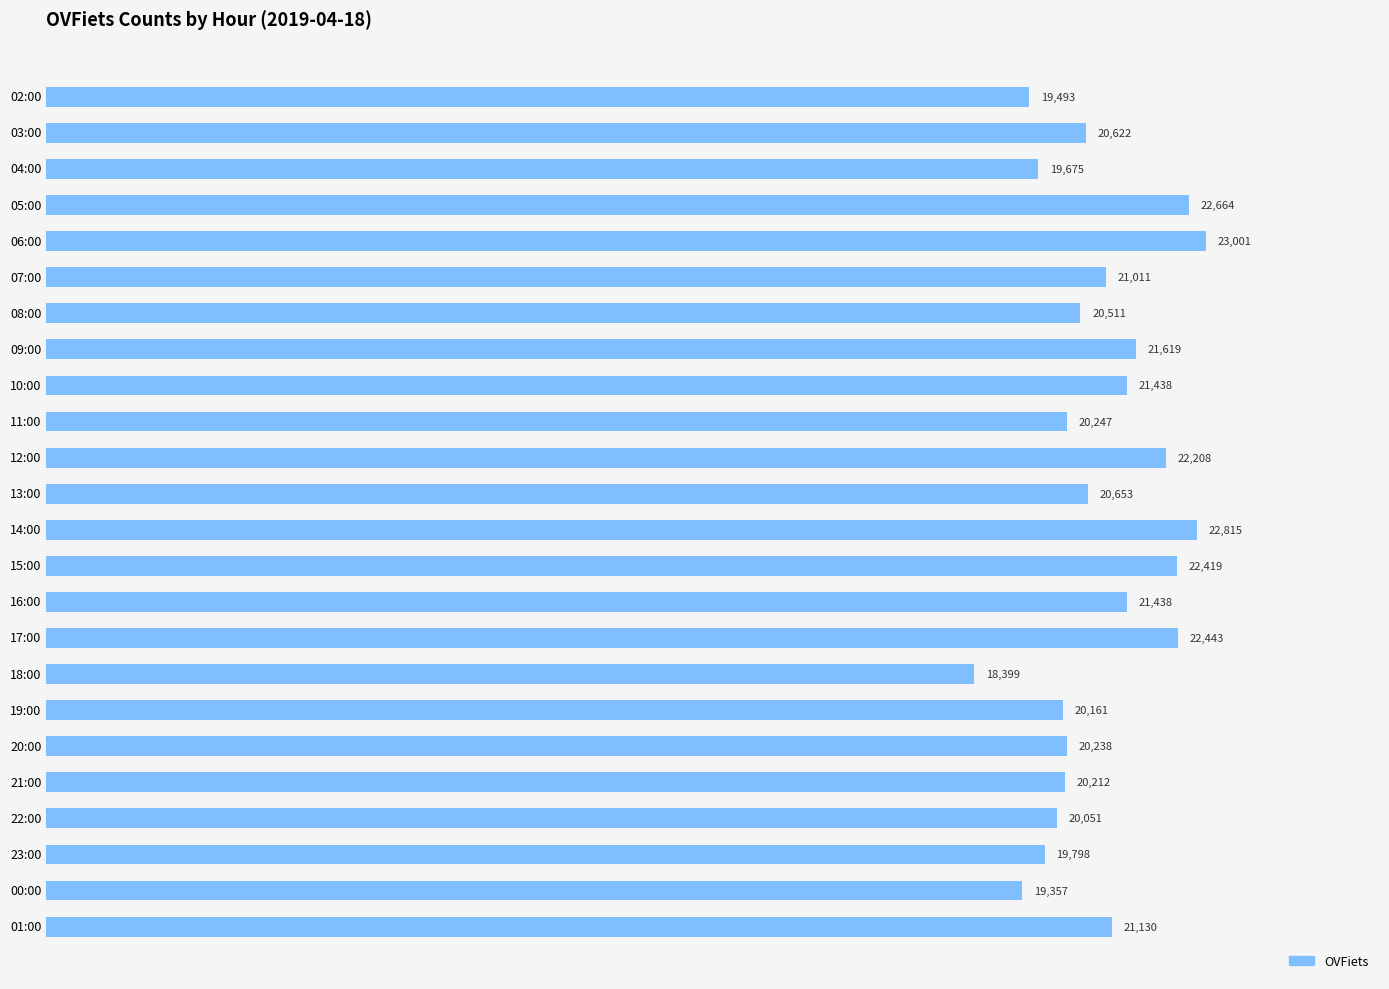

What is the label of the 8th bar from the top?

09:00